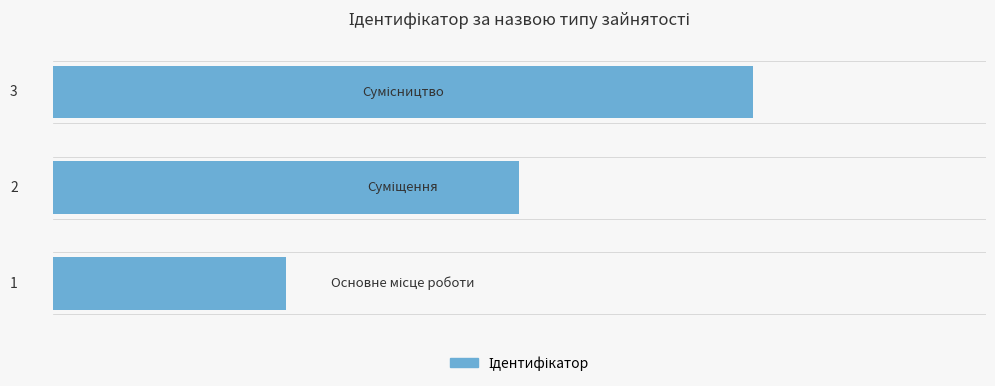

How many values are between 1 and 3?

3